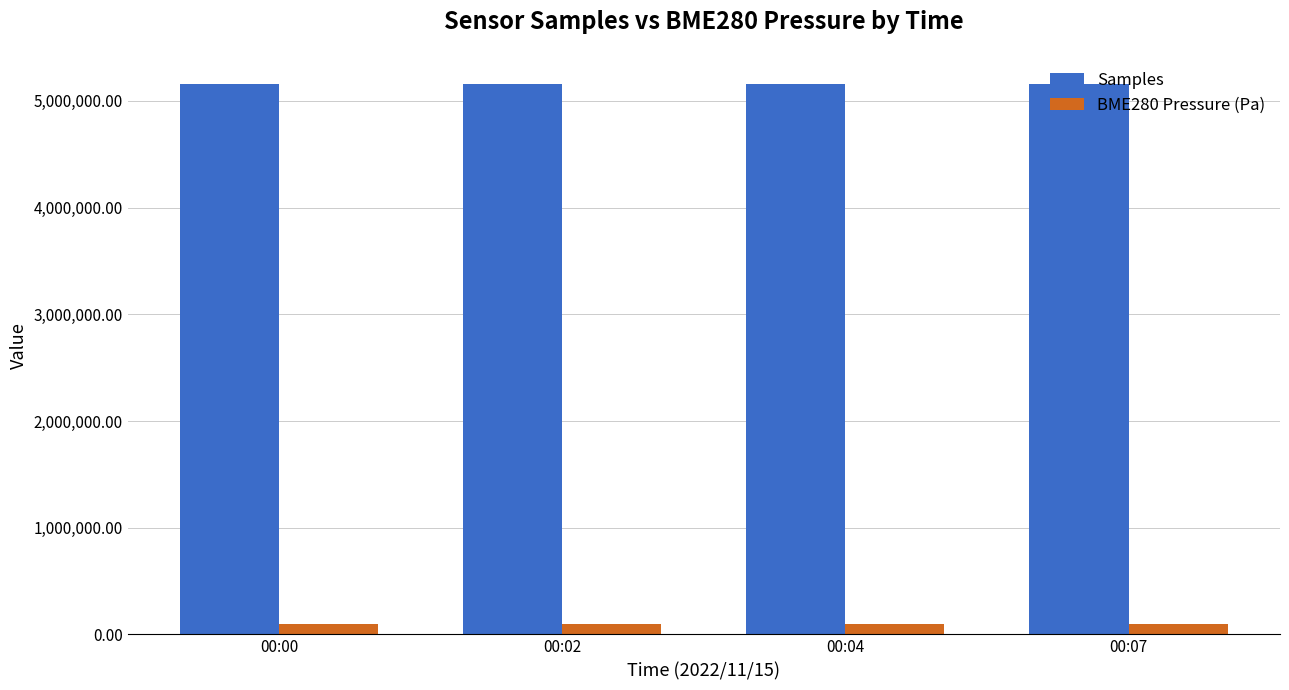

Rank the series by their average value, from highest to lowest.

Samples, BME280 Pressure (Pa)